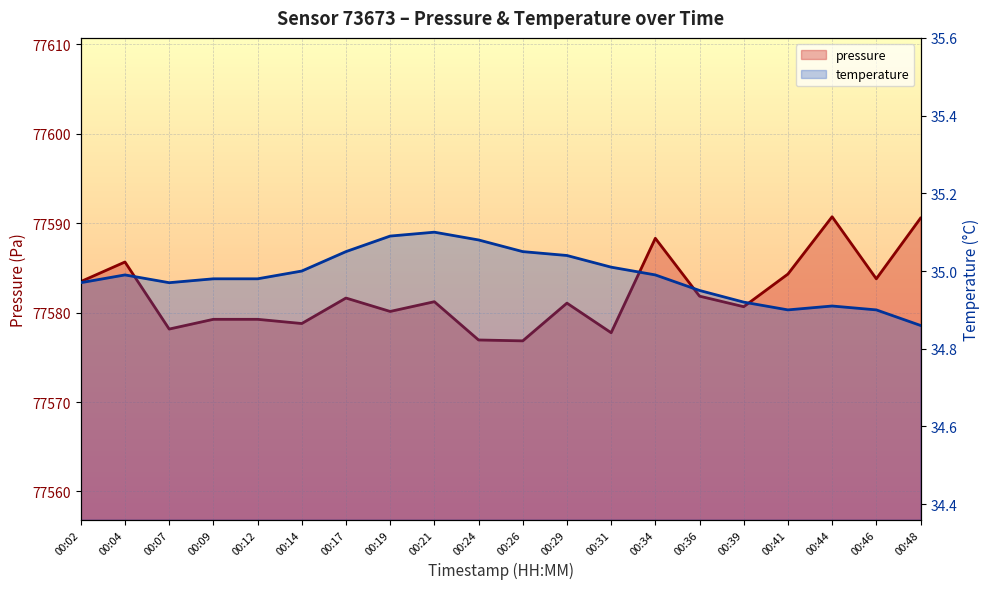

How many interior local peaks does the pressure series have?

6